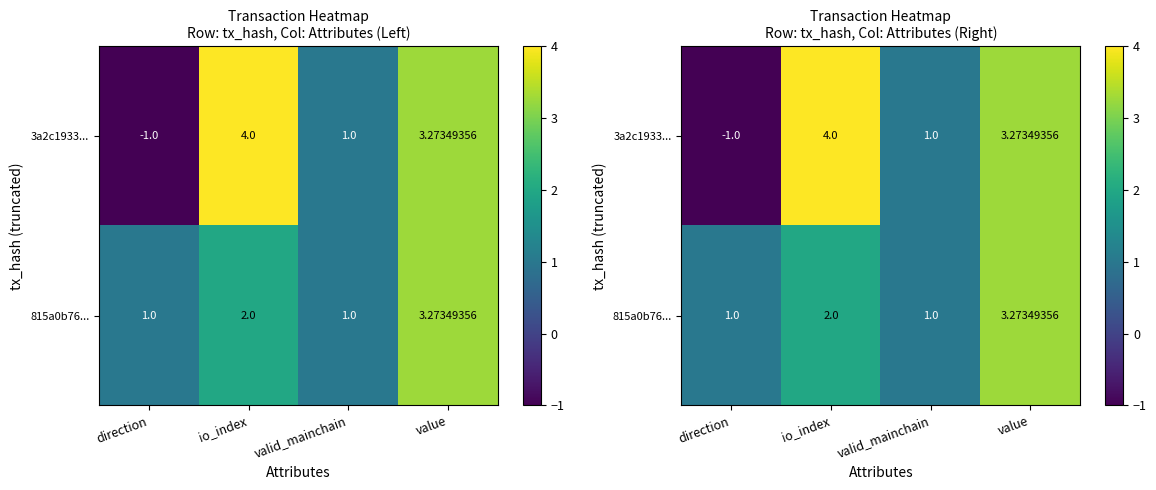

Which category has the lowest value in the 815a0b76... series?

direction